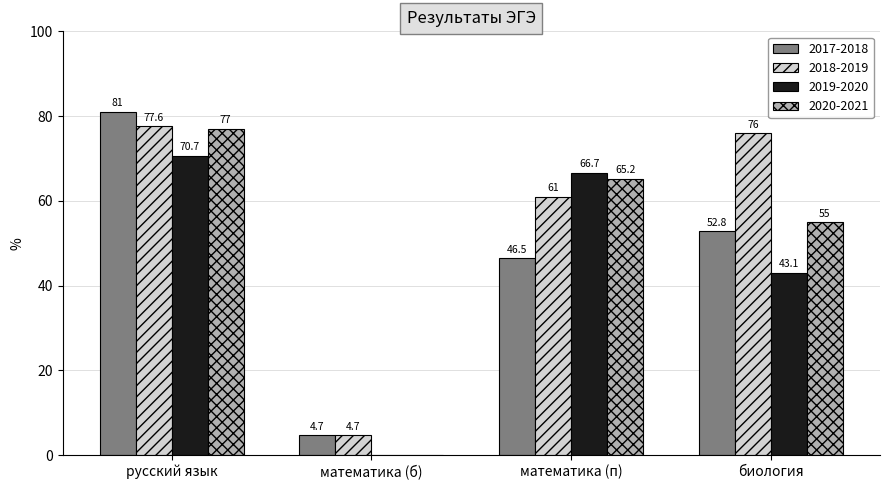

At which category does the chart reach its peak across all series?

русский язык